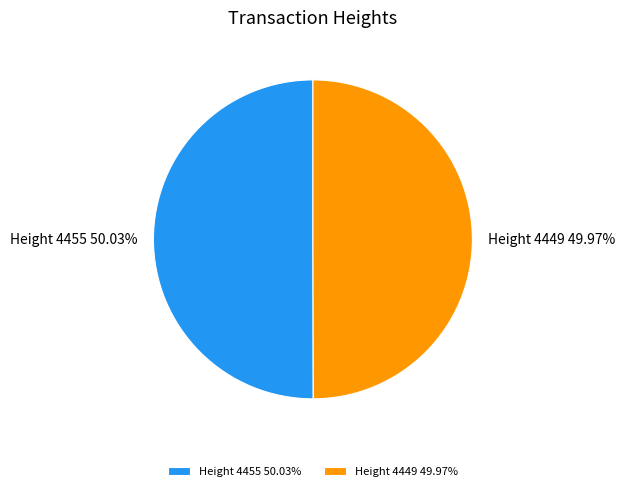

To the nearest percent, what percentage of the pie is Height 4449?

50%